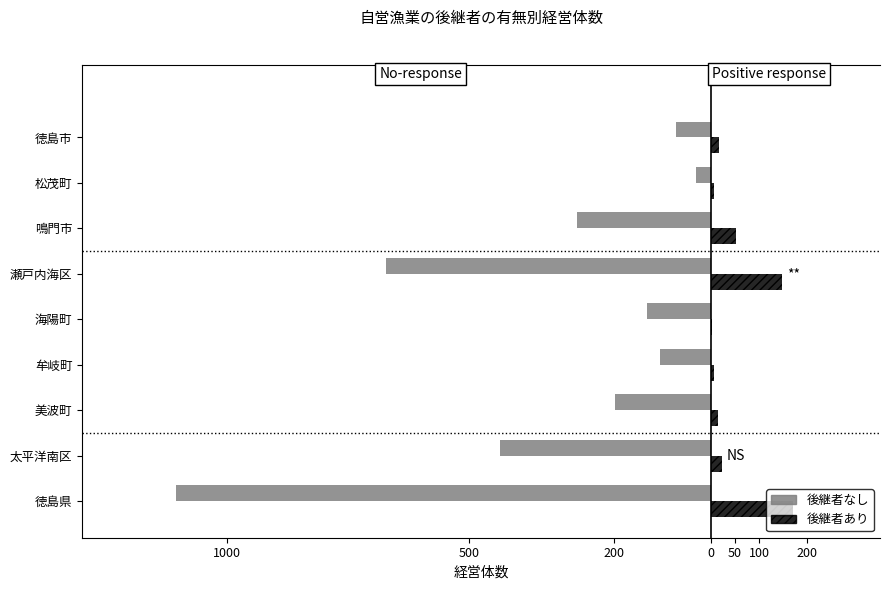

What is the highest value of the 後継者なし series?

-31